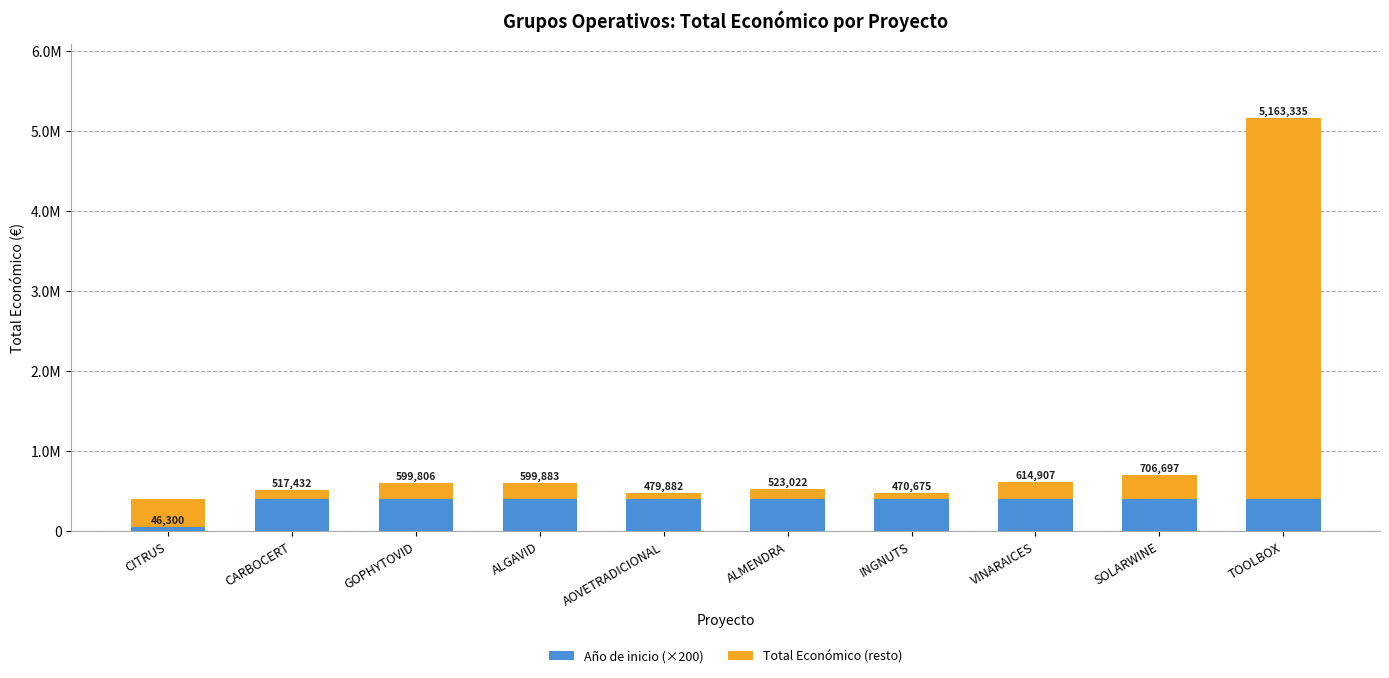

How many data points in Total Económico (resto) are less than 195283?

5